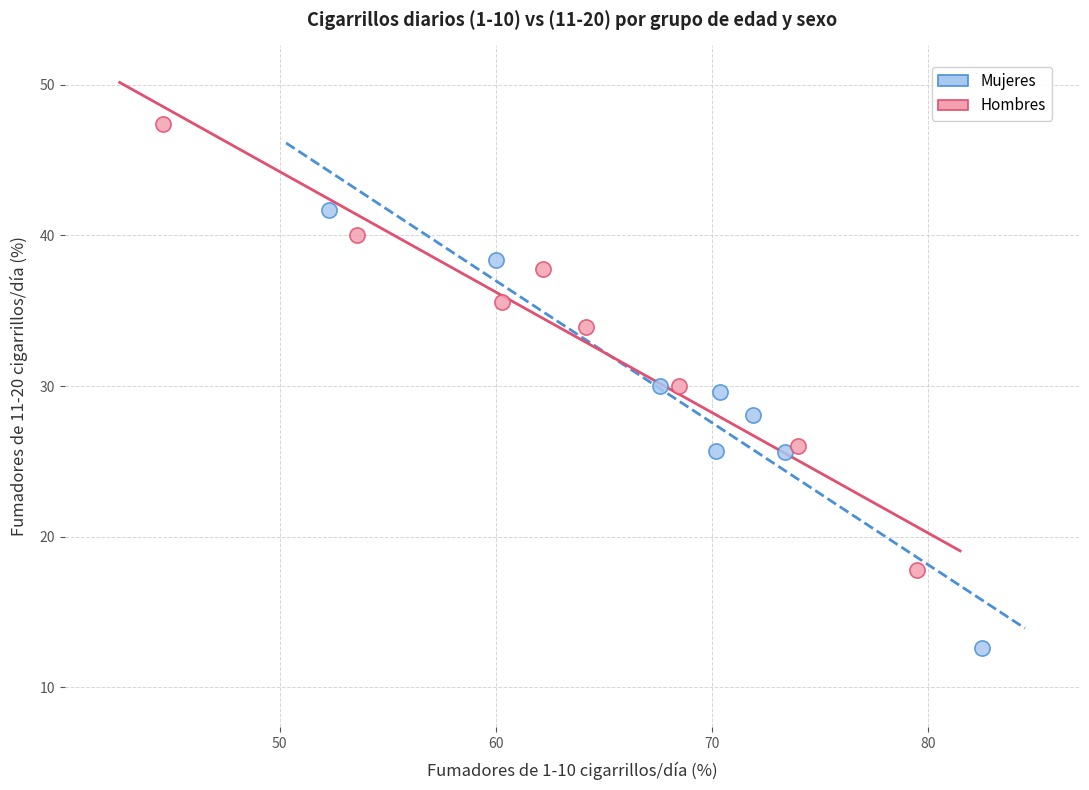

Which series contains the lowest Y value?

Mujeres